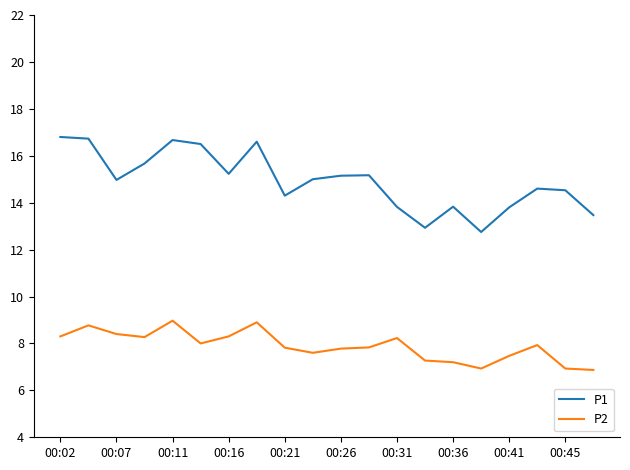

Which series has the widest spread of values?

P1